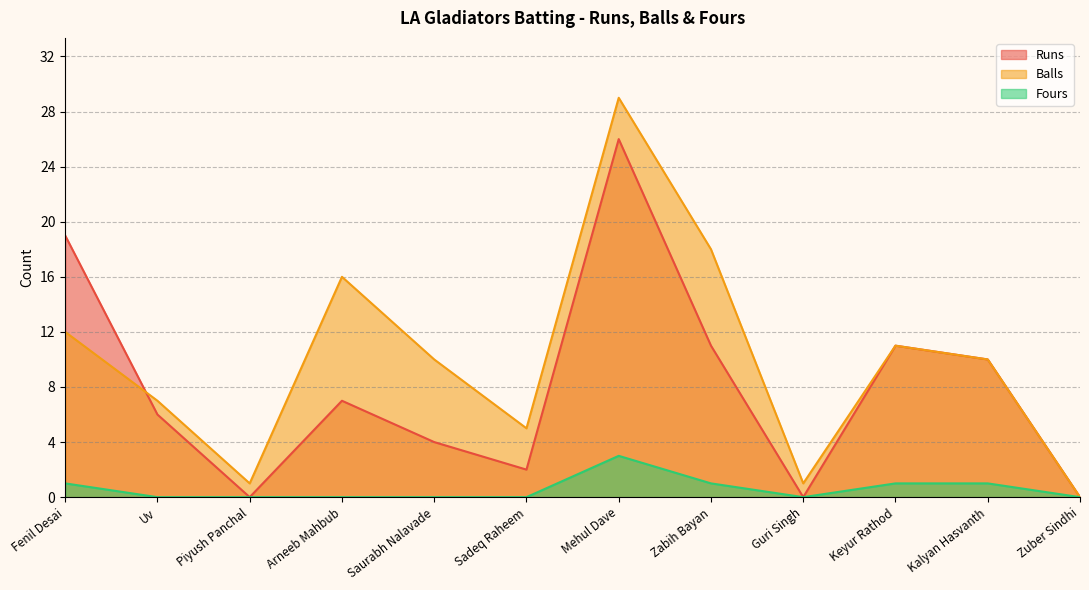

What is the approximate value of Runs at Zabih Bayan, to the nearest 10?

10